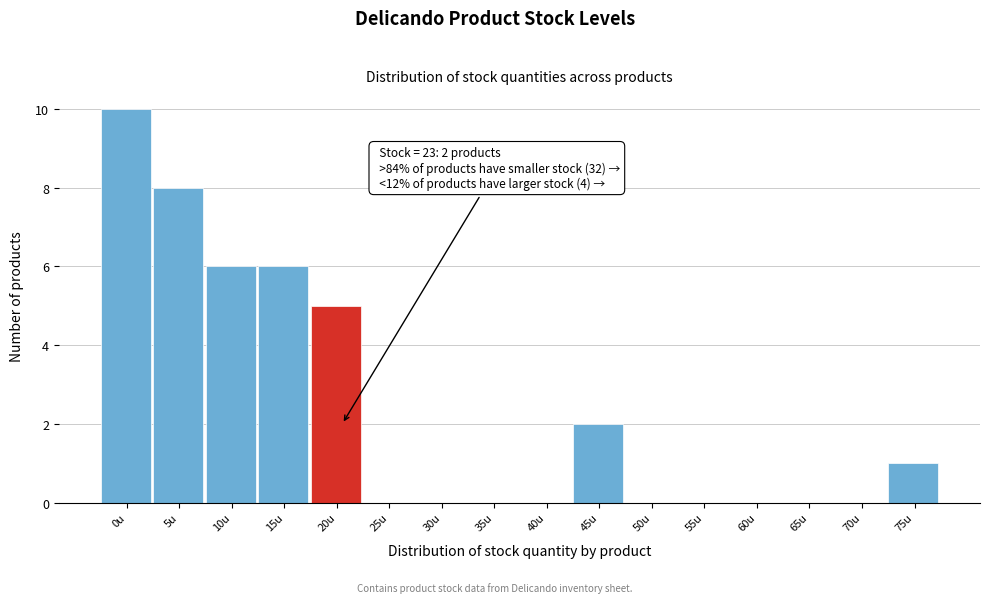

Reading left to right, what are all the values shown in this chart?

0u=10	5u=8	10u=6	15u=6	20u=5	25u=0	30u=0	35u=0	40u=0	45u=2	50u=0	55u=0	60u=0	65u=0	70u=0	75u=1